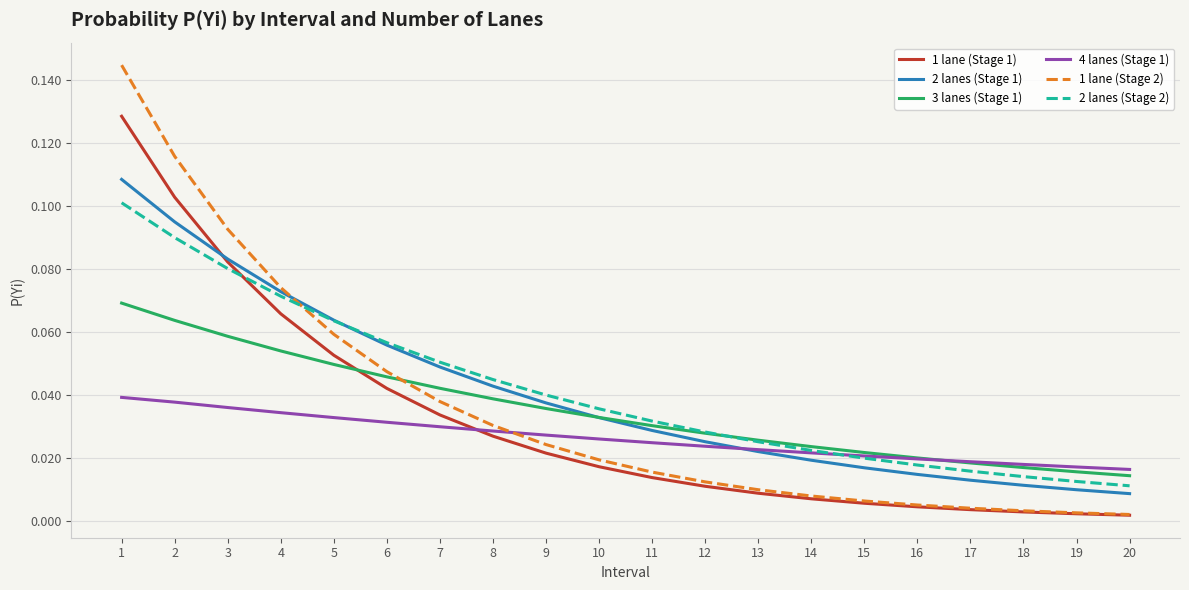

True or false: 3 lanes (Stage 1) has more than 2 interior local peaks.

False